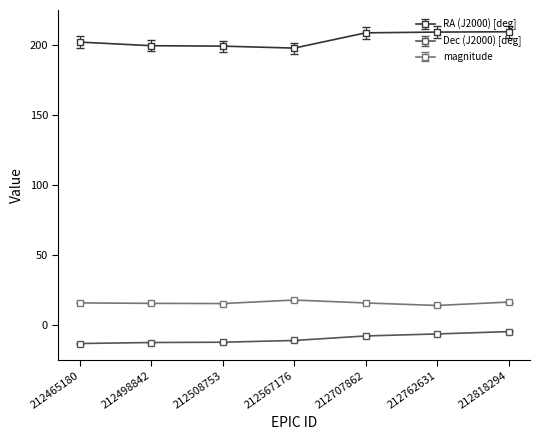

What is the total value across all series at 212508753?

202.0